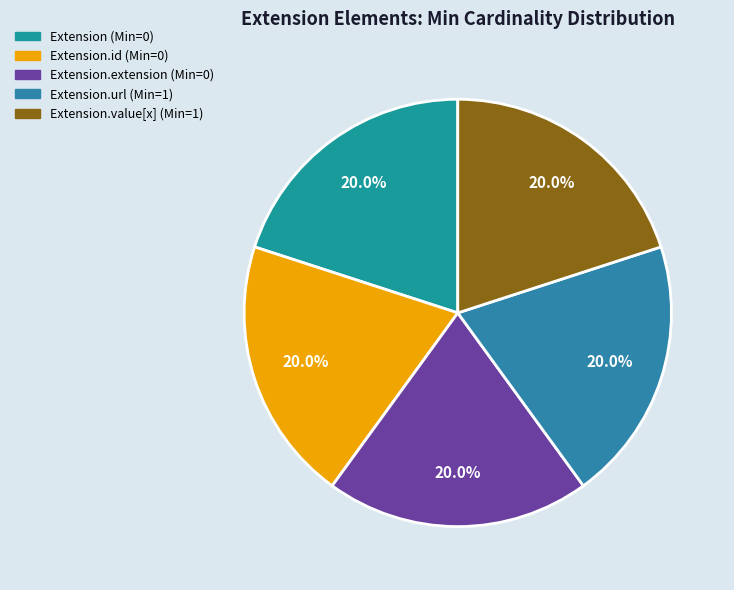

Does any single category account for the majority?

No